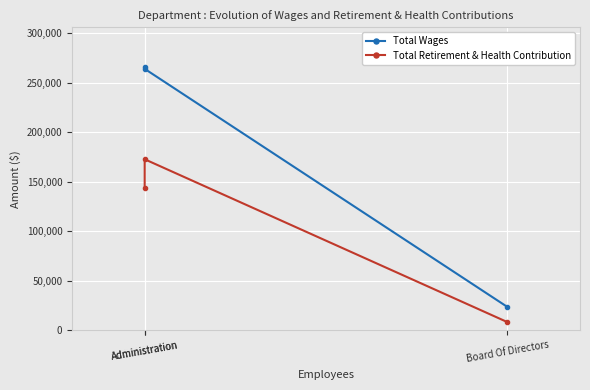

Reading left to right, extract all data points from this chart.

Total Wages: 266208	264108	23600
Total Retirement & Health Contribution: 144055	172790	8300